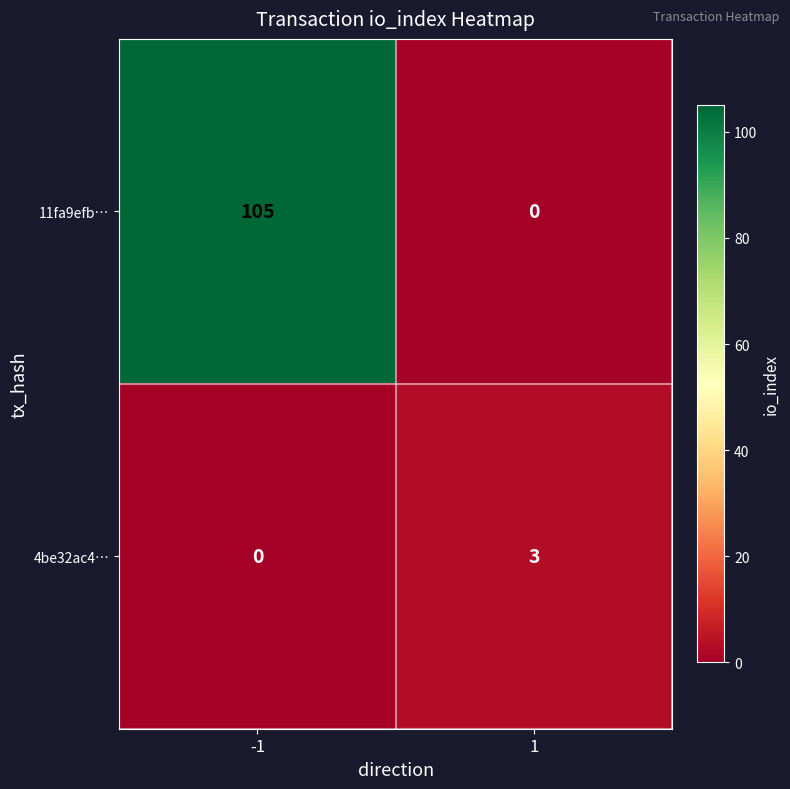

Which series has the largest total across all categories?

11fa9efb…